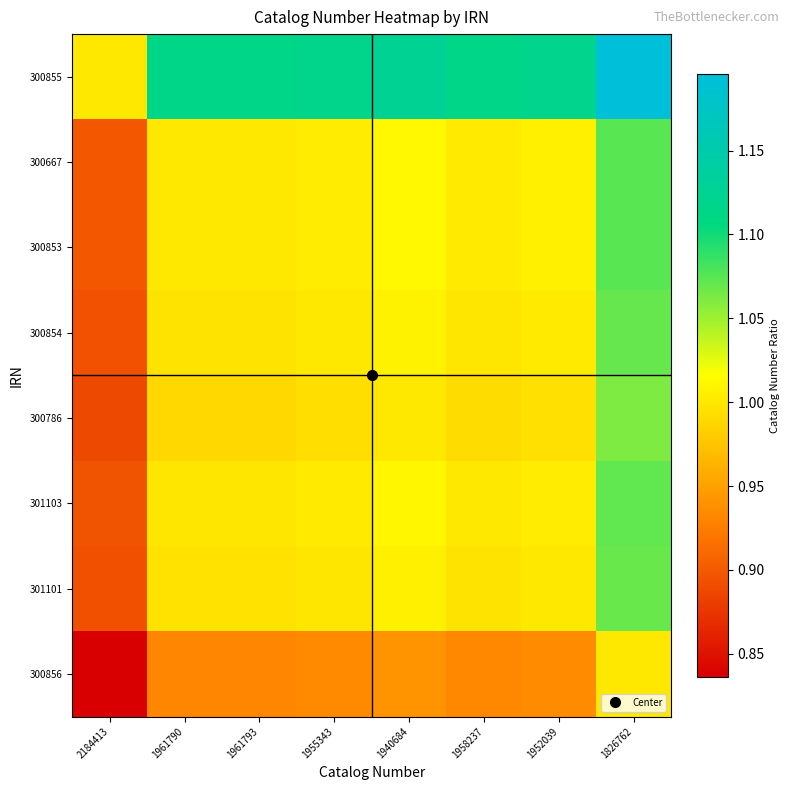

Reading left to right, transcribe all the data shown in this chart.

300855: 2184413=1.0	1961790=1.1	1961793=1.1	1955343=1.1	1940684=1.1	1958237=1.1	1952039=1.1	1826762=1.2
300667: 2184413=0.9	1961790=1.0	1961793=1.0	1955343=1.0	1940684=1.0	1958237=1.0	1952039=1.0	1826762=1.1
300853: 2184413=0.9	1961790=1.0	1961793=1.0	1955343=1.0	1940684=1.0	1958237=1.0	1952039=1.0	1826762=1.1
300854: 2184413=0.9	1961790=1.0	1961793=1.0	1955343=1.0	1940684=1.0	1958237=1.0	1952039=1.0	1826762=1.1
300786: 2184413=0.9	1961790=1.0	1961793=1.0	1955343=1.0	1940684=1.0	1958237=1.0	1952039=1.0	1826762=1.1
301103: 2184413=0.9	1961790=1.0	1961793=1.0	1955343=1.0	1940684=1.0	1958237=1.0	1952039=1.0	1826762=1.1
301101: 2184413=0.9	1961790=1.0	1961793=1.0	1955343=1.0	1940684=1.0	1958237=1.0	1952039=1.0	1826762=1.1
300856: 2184413=0.8	1961790=0.9	1961793=0.9	1955343=0.9	1940684=0.9	1958237=0.9	1952039=0.9	1826762=1.0